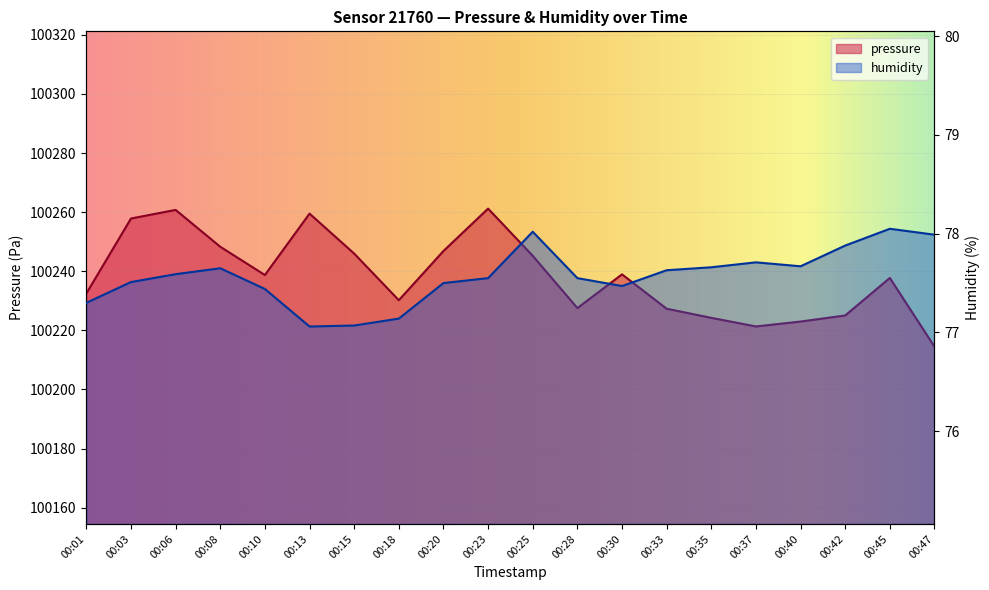

At which category is the sum across all series the highest?

00:23